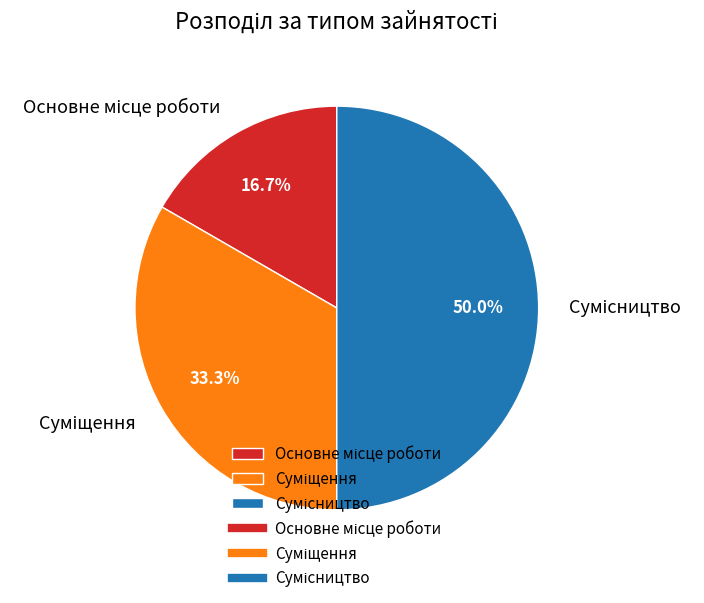

Count the number of slices in the pie.

3